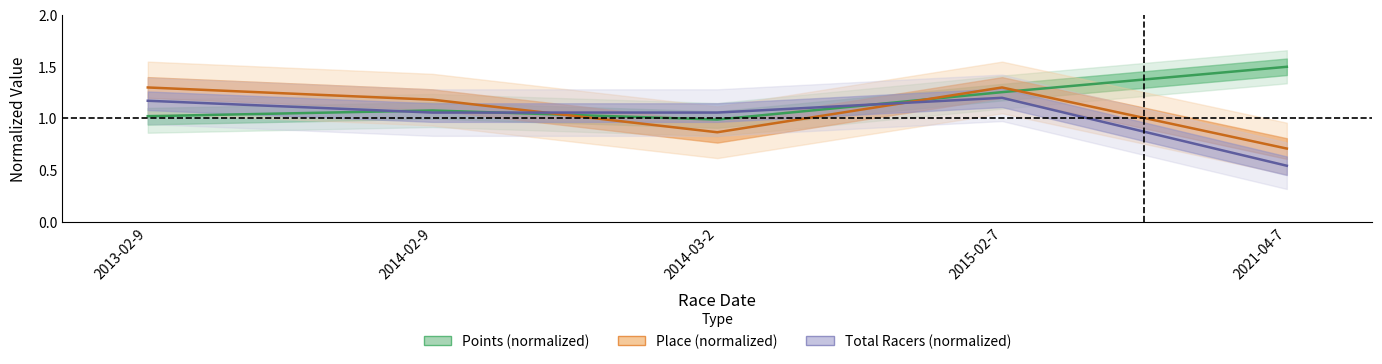

True or false: Total Racers (normalized) has a value of 0.3 at 2021-04-7.

False